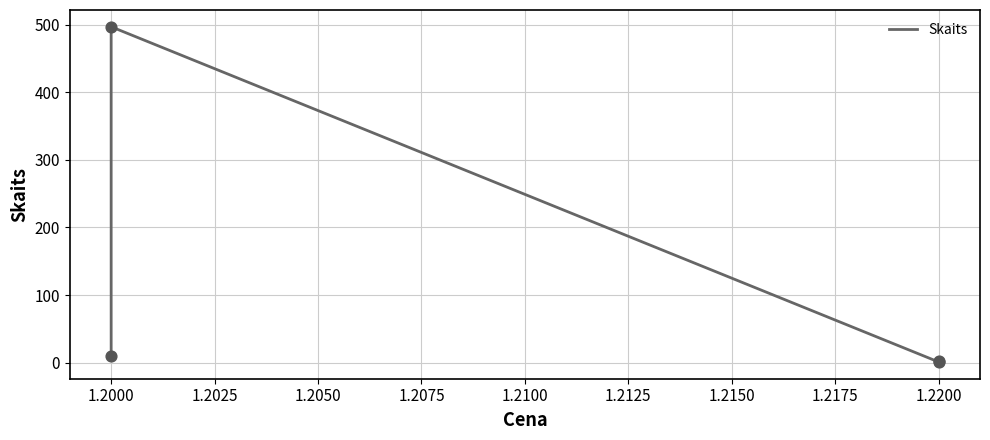

Between 1.2200 and 1.2000, which is larger?

1.2000